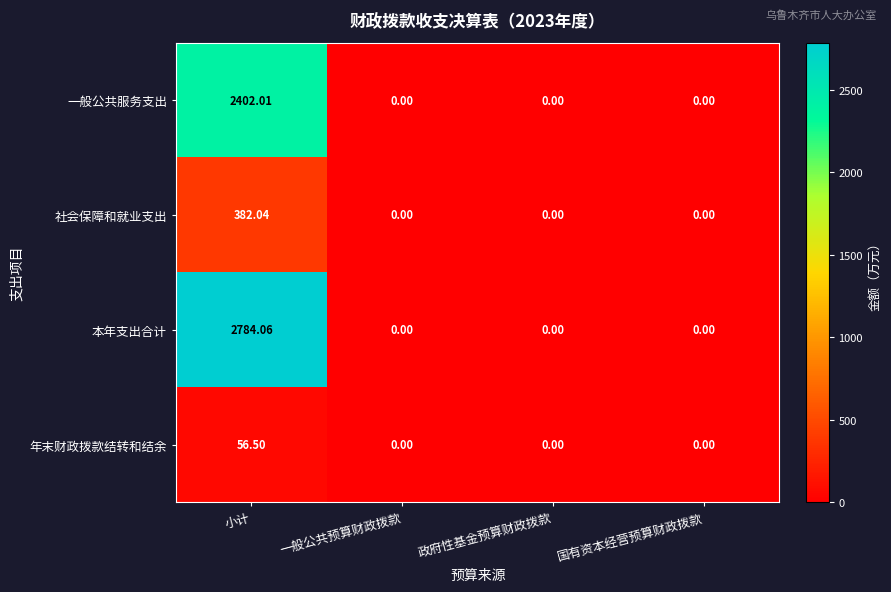

Which series has the widest spread of values?

本年支出合计